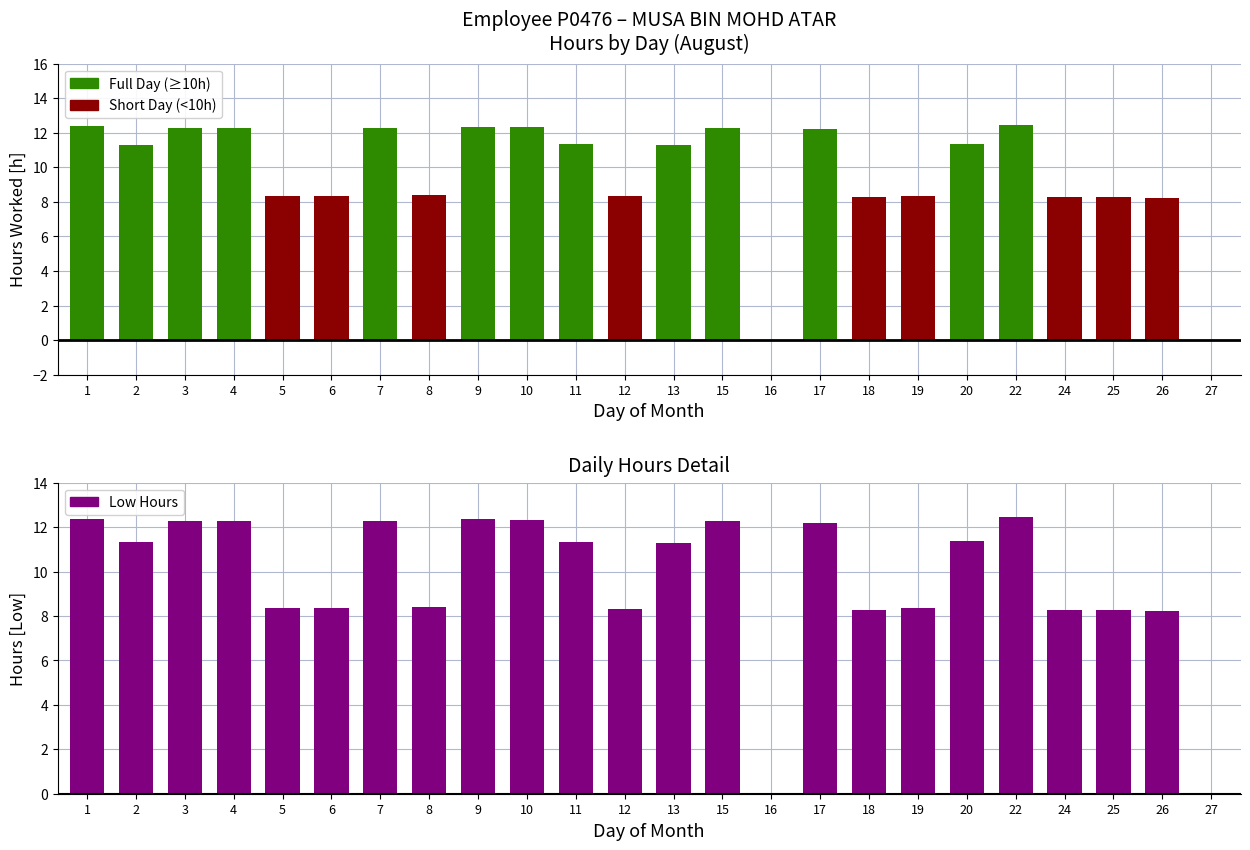

Which series has the widest spread of values?

Full Day (≥10h)